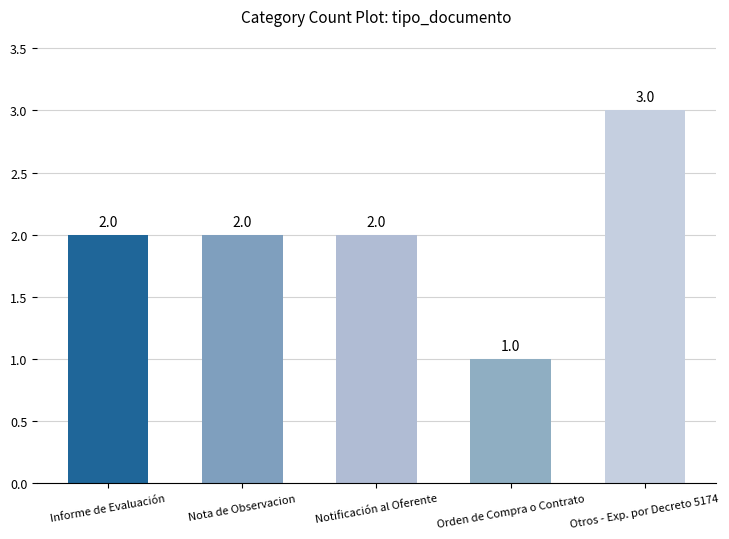

How many series are shown in this chart?

1